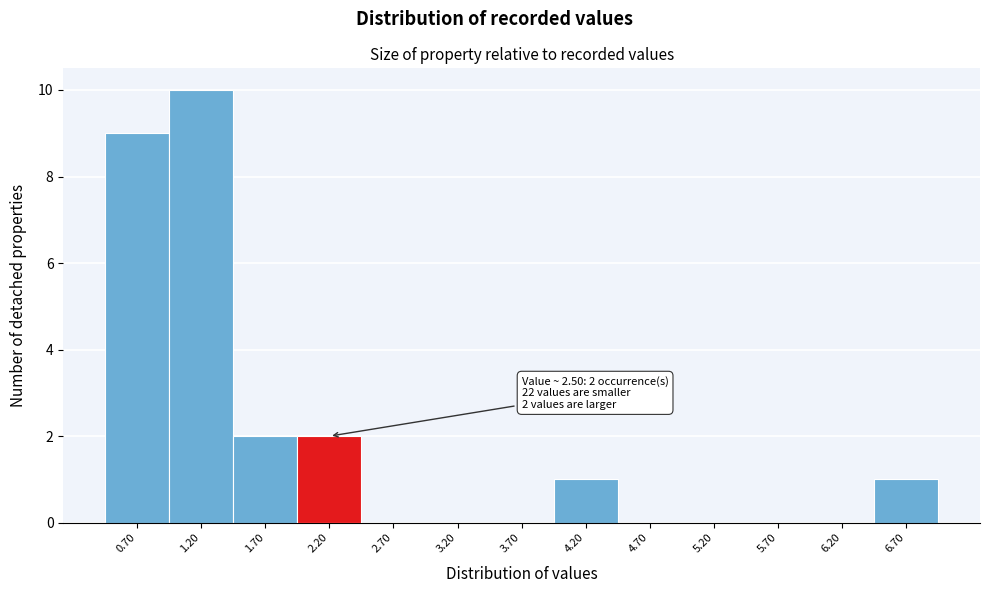

Reading left to right, what are all the values shown in this chart?

0.70=9	1.20=10	1.70=2	2.20=2	2.70=0	3.20=0	3.70=0	4.20=1	4.70=0	5.20=0	5.70=0	6.20=0	6.70=1